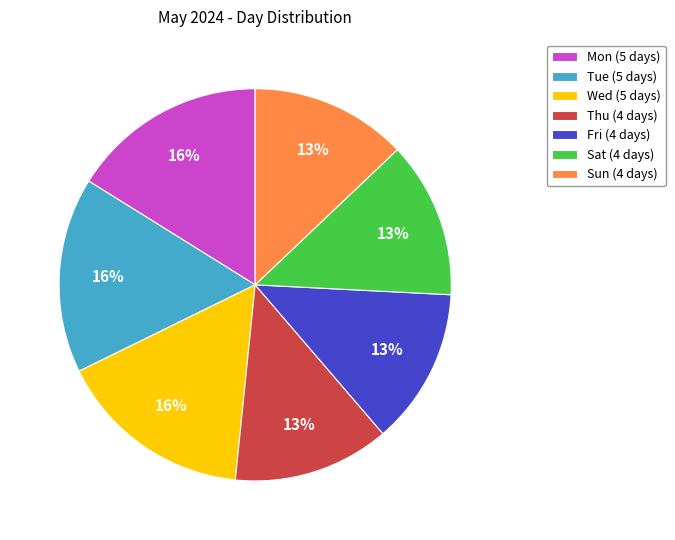

How many slices are in this pie chart?

7